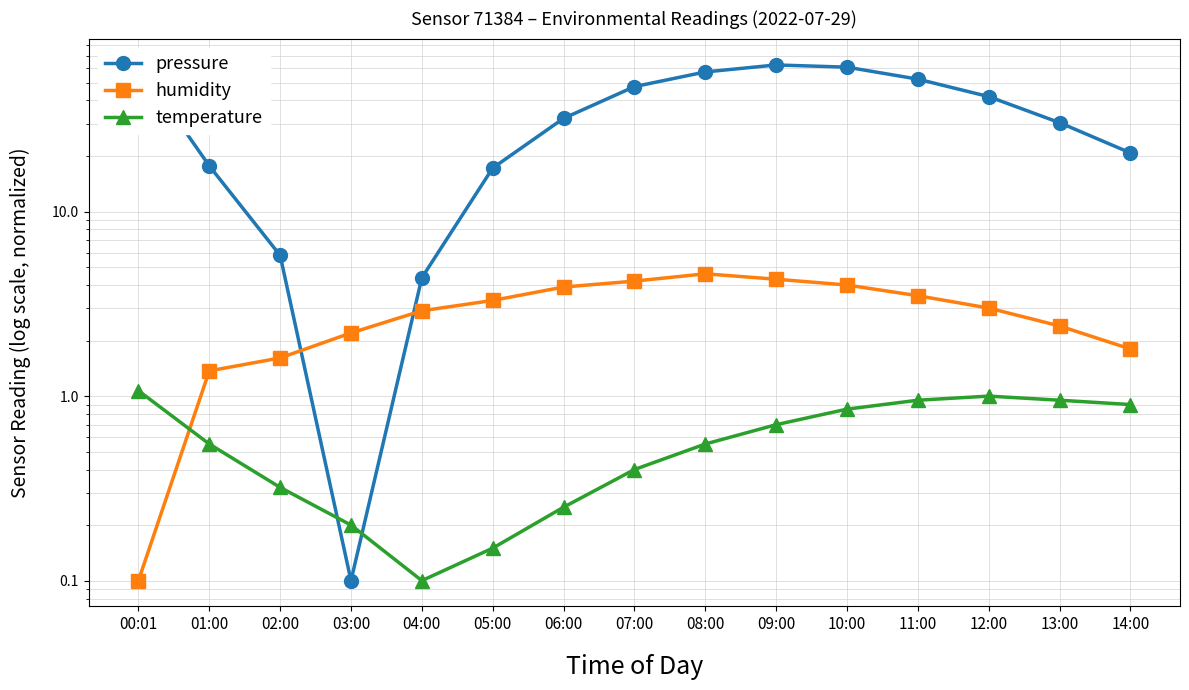

What is the spread (max minus min) of values at 02:00?

5.5